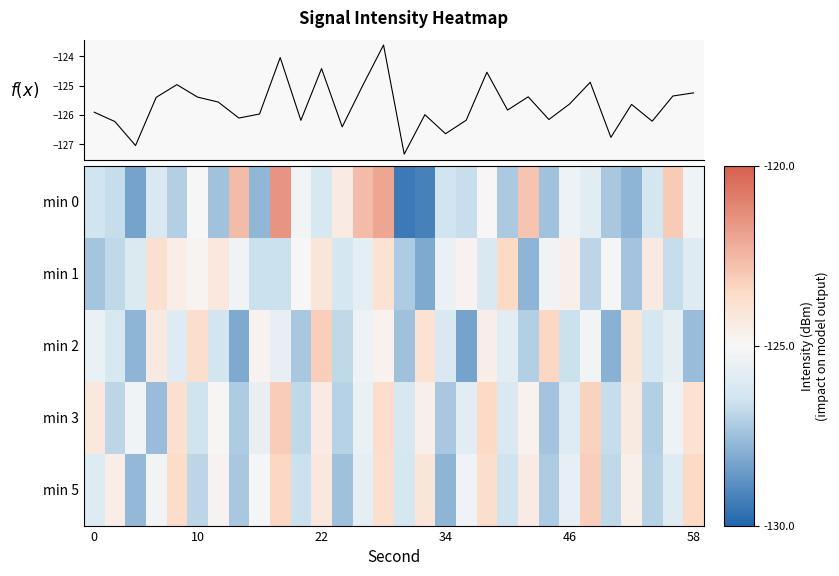

What is the average value of the mean intensity series?

-125.7